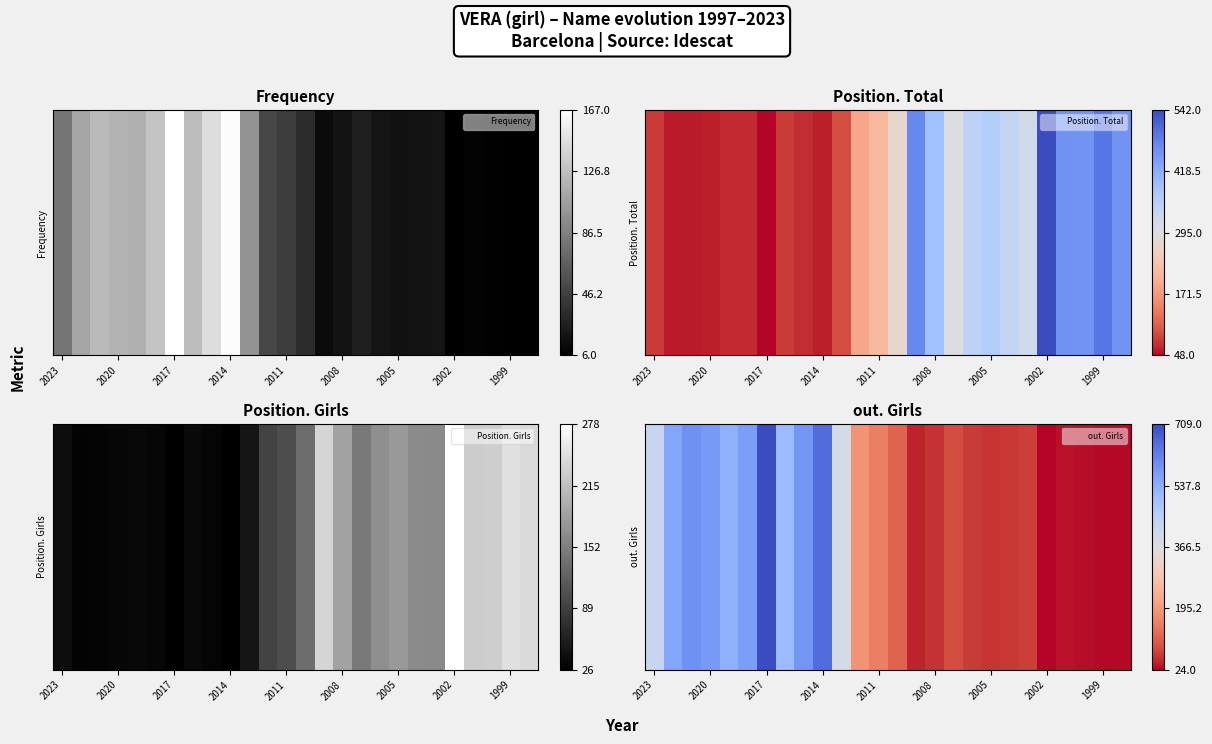

Is it true that the value at 2014 is 435?

False